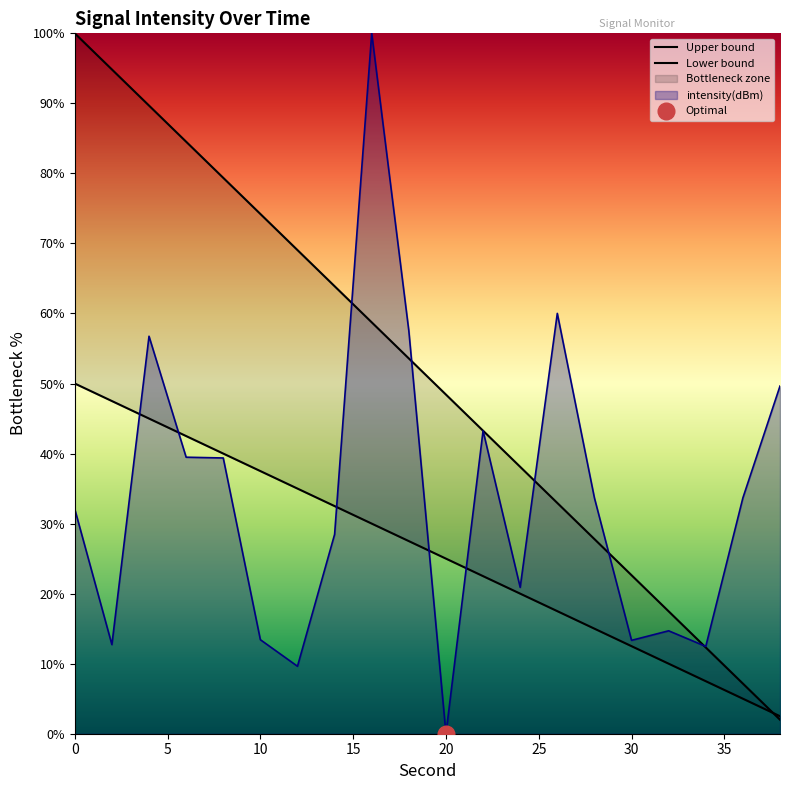

How many values in the Upper bound series are below 53?

10